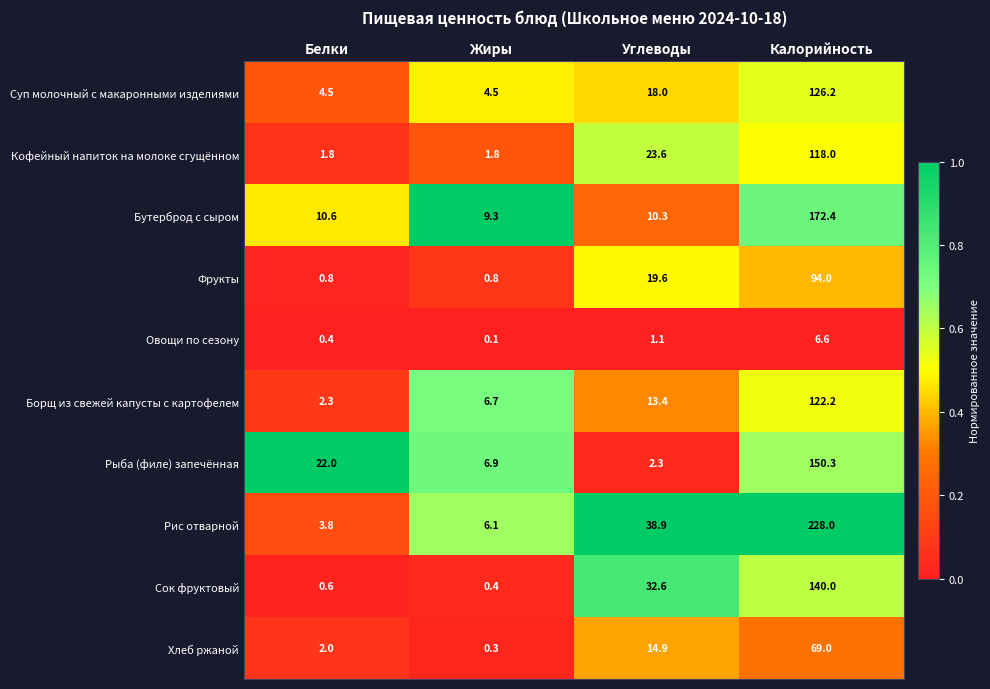

What is the greatest value displayed?

228.0